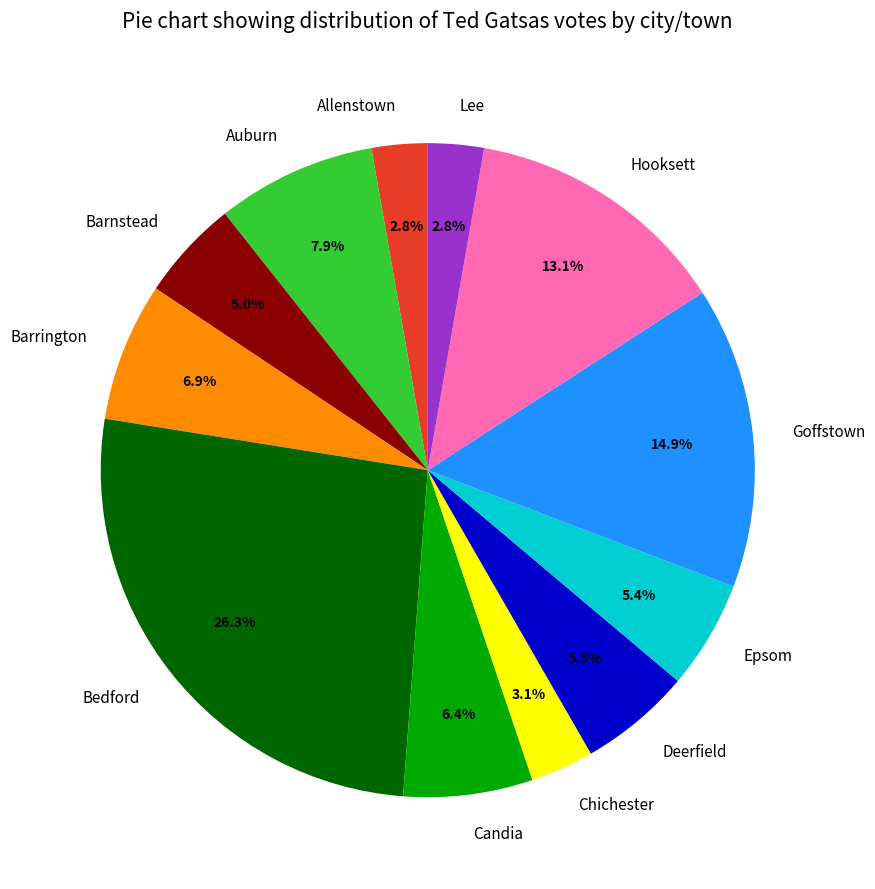

What is the largest slice in the pie chart?

Bedford